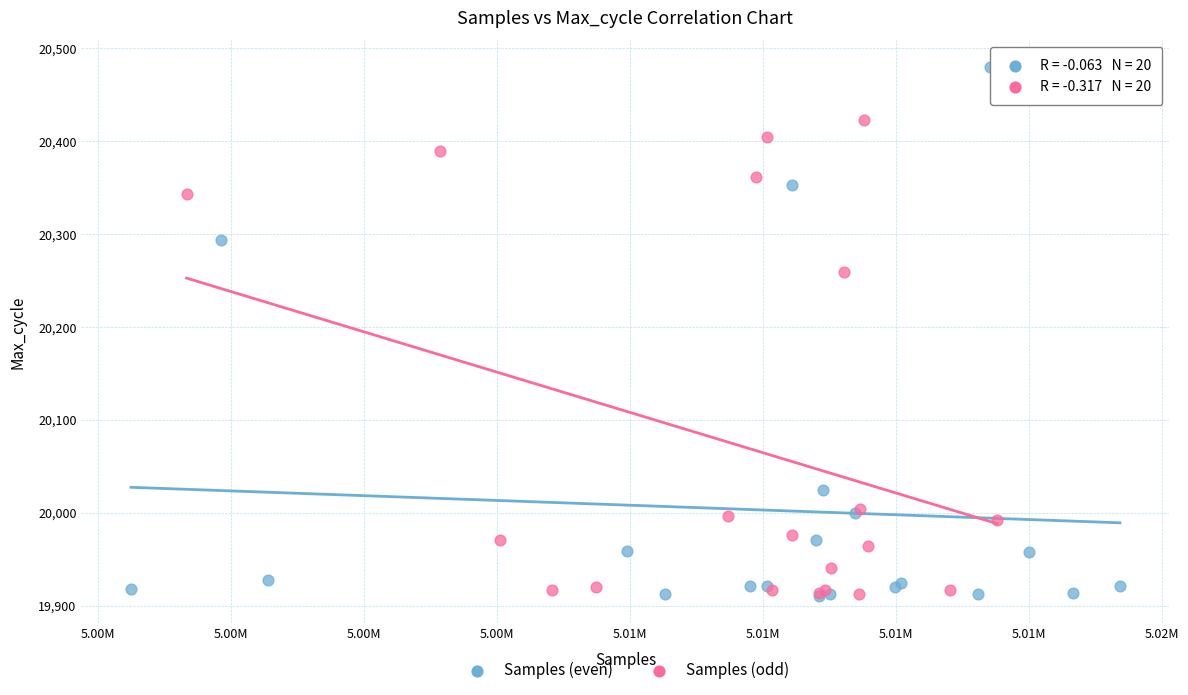

What are all the series names shown in the legend?

Samples (even), Samples (odd)